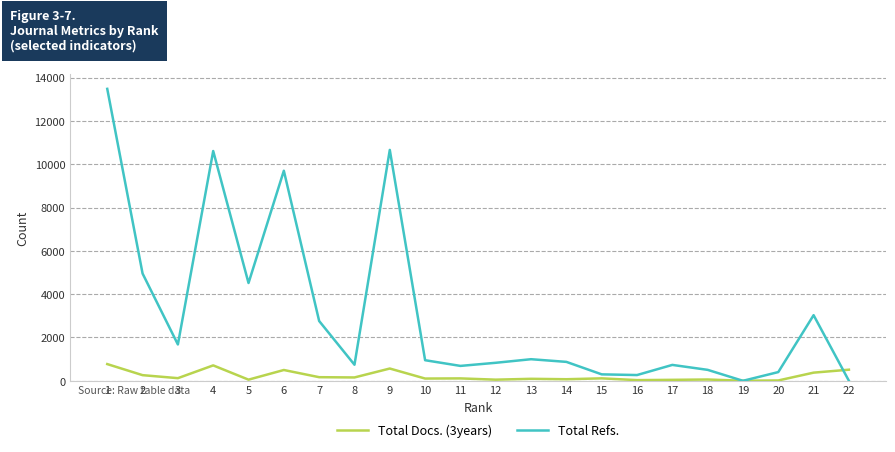

Which series has the widest spread of values?

Total Refs.